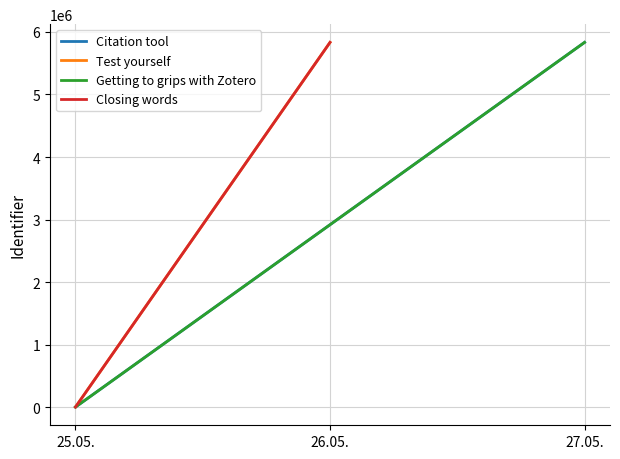

List the series in order of their overall mean, highest first.

Closing words, Getting to grips with Zotero, Test yourself, Citation tool